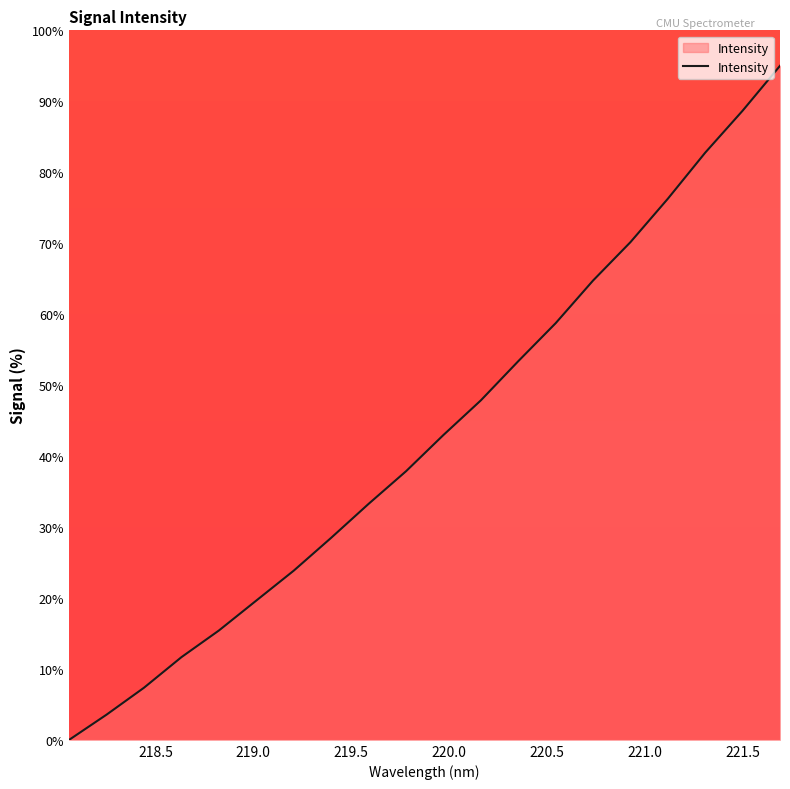

What is the maximum value shown in the chart?

95.0